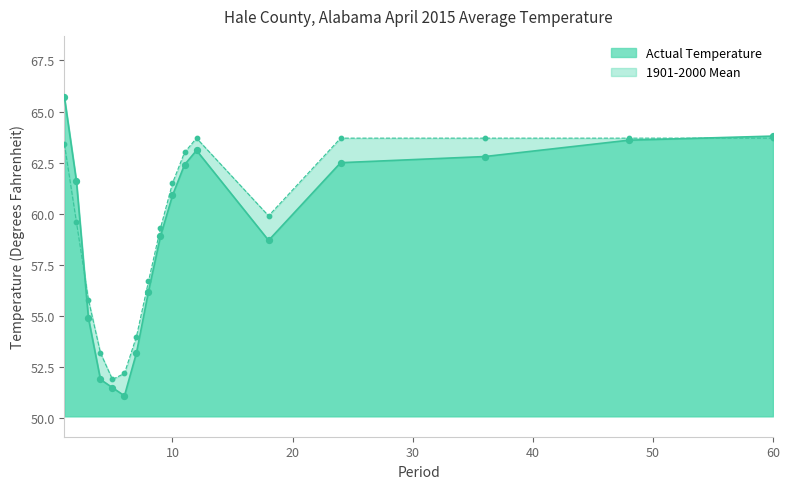

At how many categories does at least one series exceed 51?

17